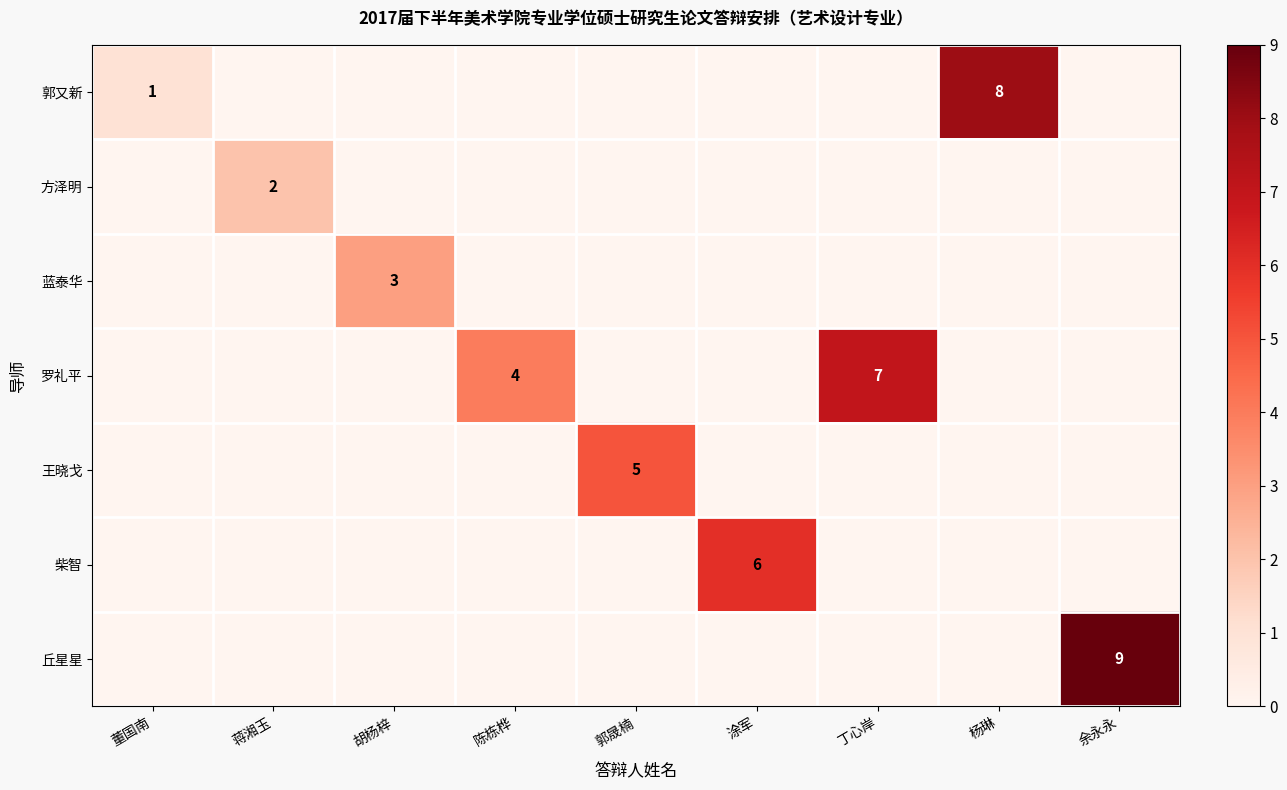

True or false: 罗礼平 has a value of 4 at 涂军.

False